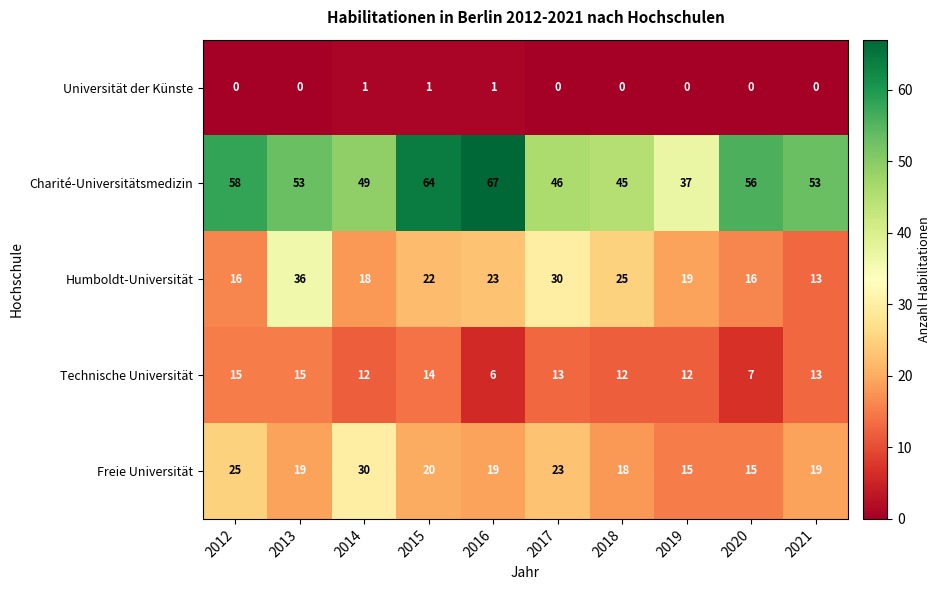

What is the spread (max minus min) of values at 2017?

46